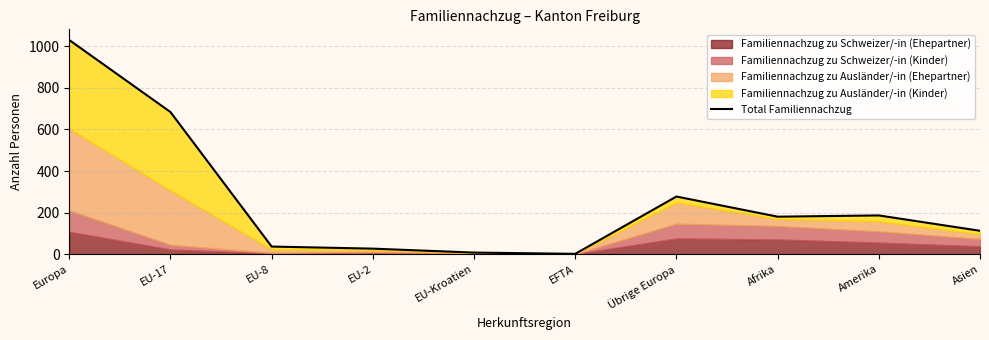

How many lines are shown in the chart?

1